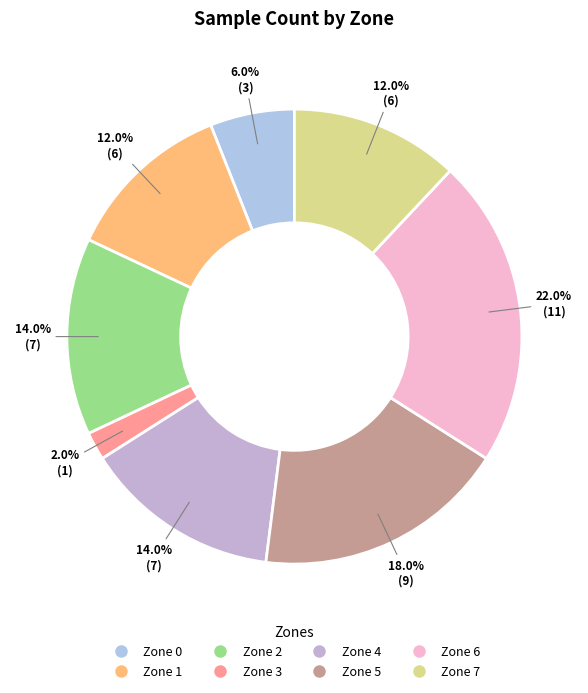

To the nearest percent, what portion does Zone 0 represent?

6%